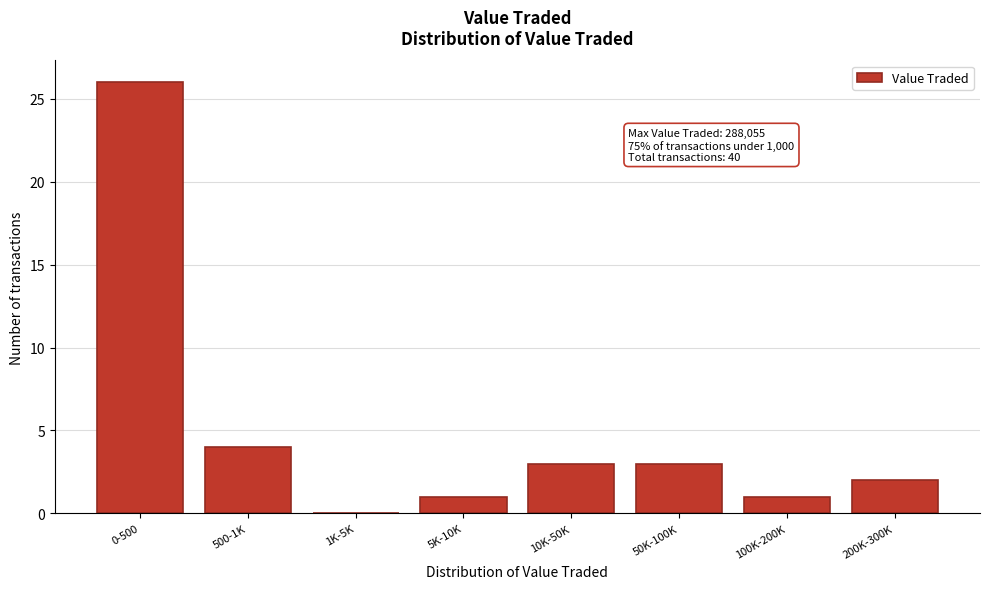

Reading right to left, transcribe all the data shown in this chart.

200K-300K=2	100K-200K=1	50K-100K=3	10K-50K=3	5K-10K=1	1K-5K=0	500-1K=4	0-500=26